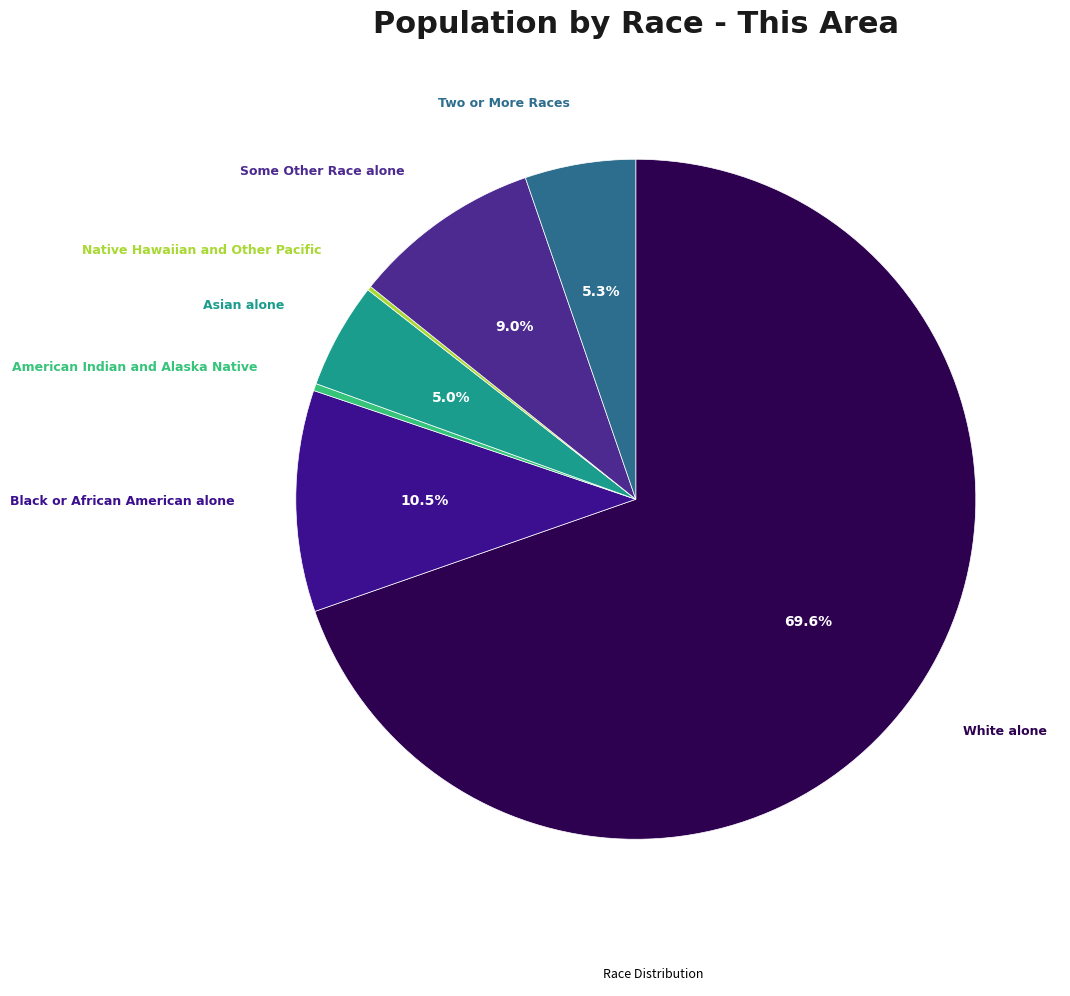

To the nearest percent, what is the difference between the largest and smallest slice percentages?

69%